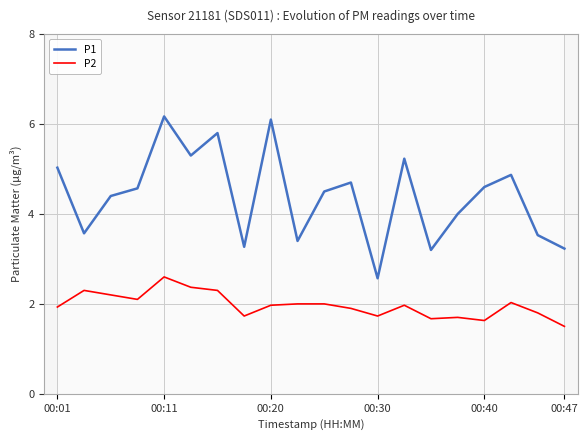

How many categories are shown in the chart?

20